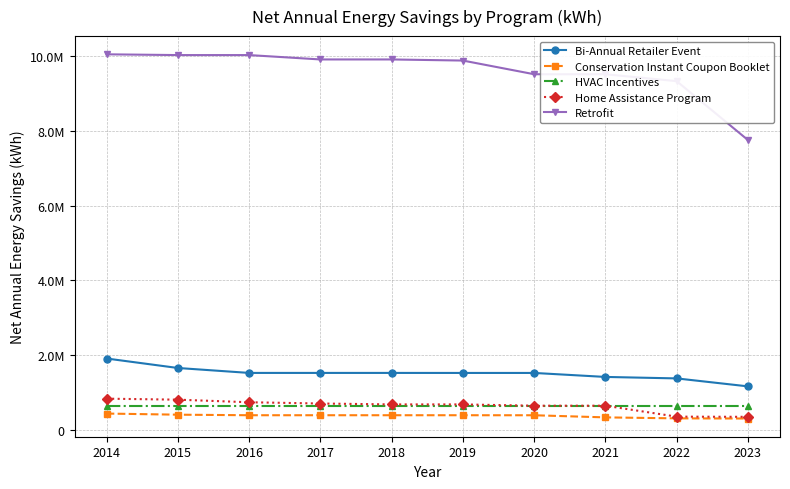

Does the chart have visible grid lines?

Yes